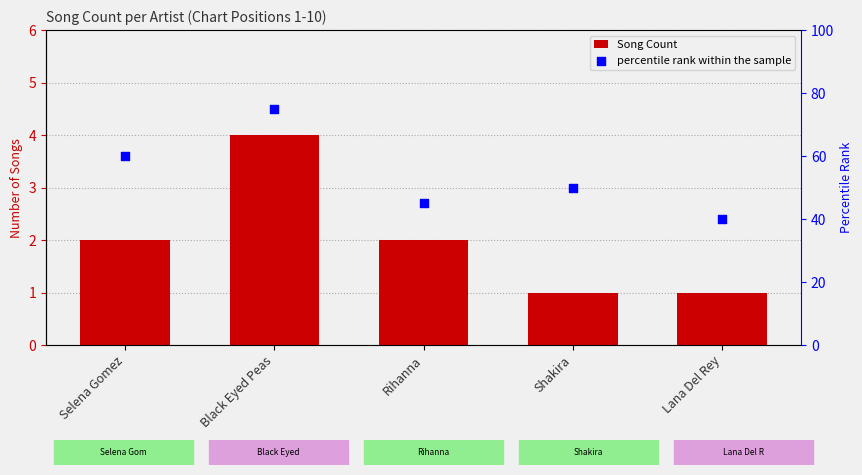

Which series reaches the minimum Y coordinate?

Song Count